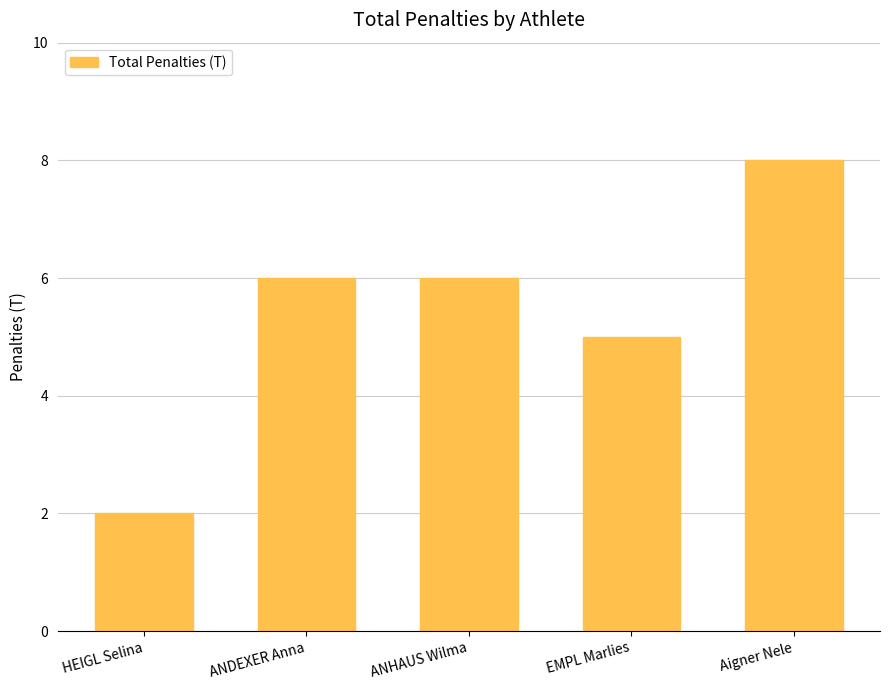

Between Aigner Nele and ANHAUS Wilma, which is larger?

Aigner Nele